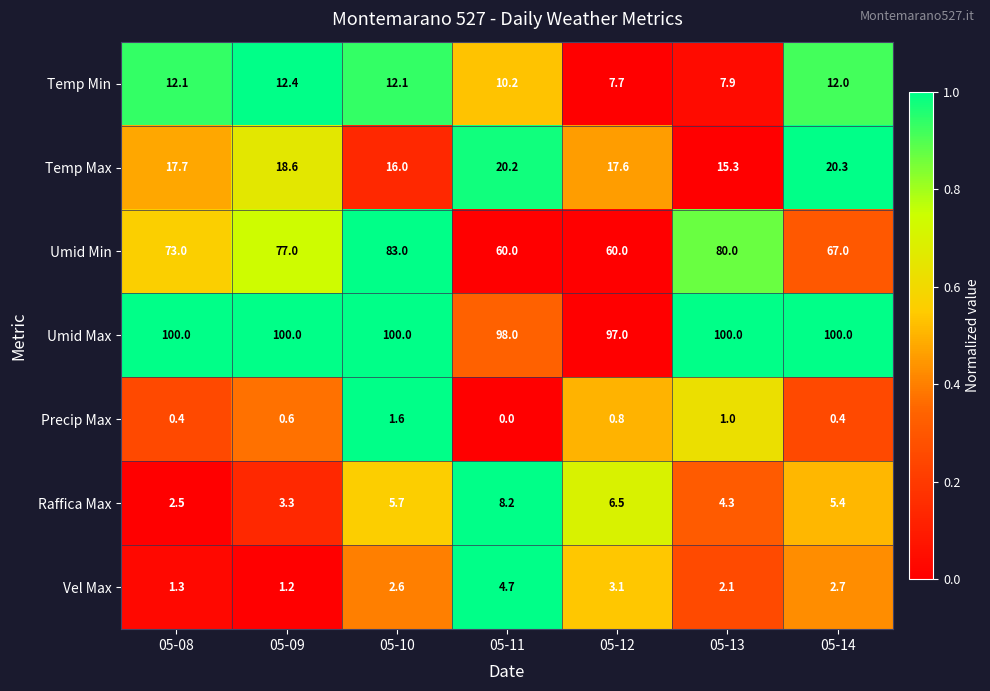

Between 05-09 and 05-12, which series saw the biggest shift?

Umid Min